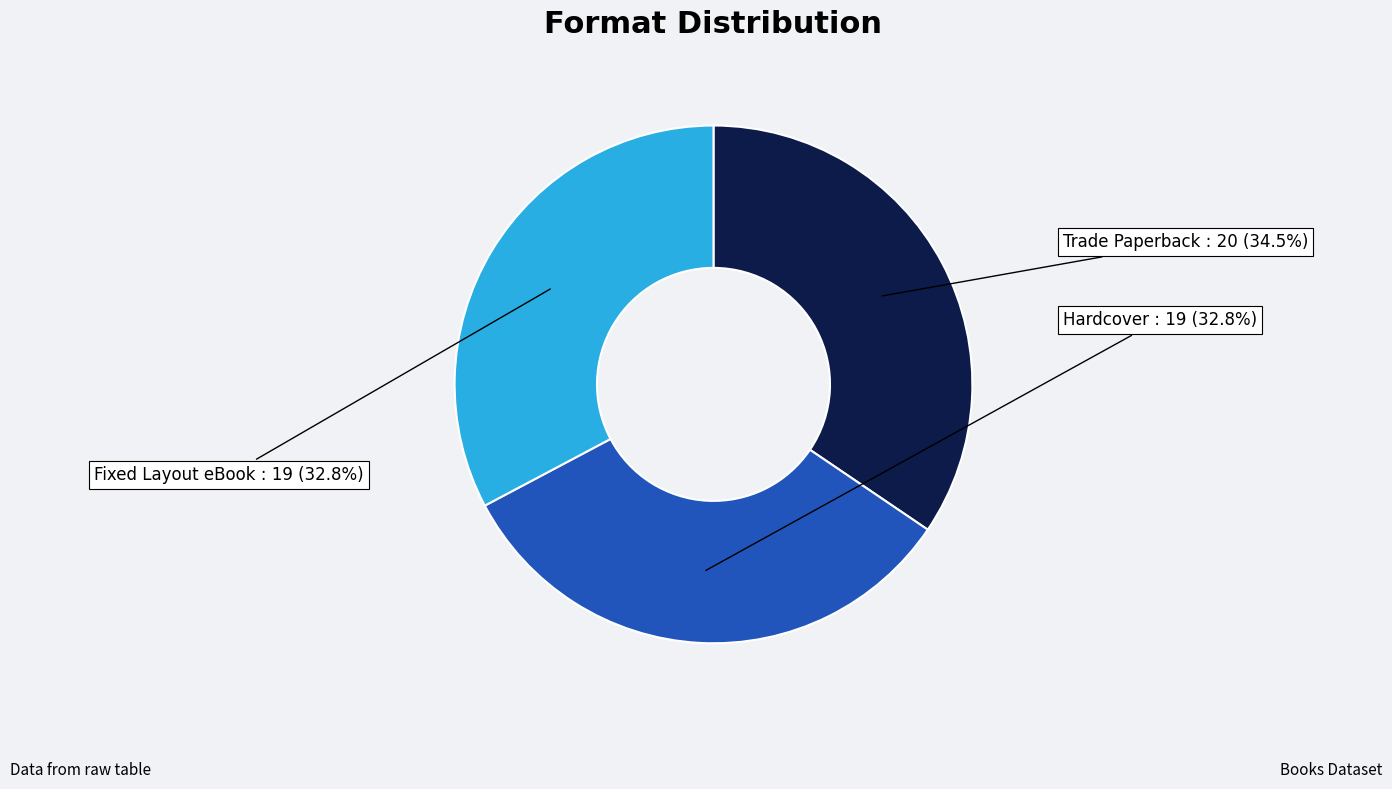

Is there any slice that represents more than half of the pie?

No